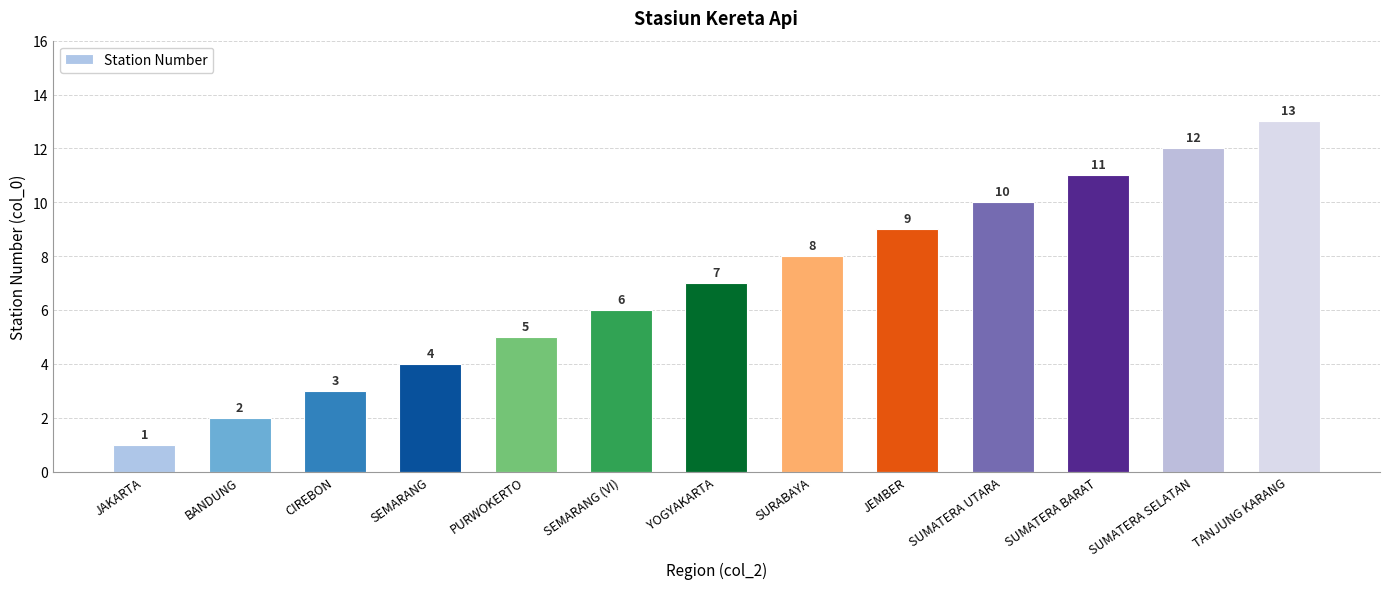

How many categories are shown in the chart?

13